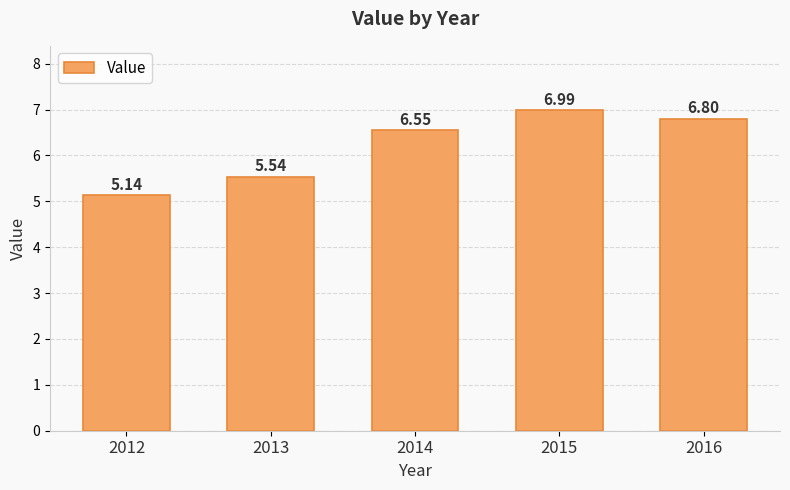

What is the sum of the values at 2012 and 2015?

12.1